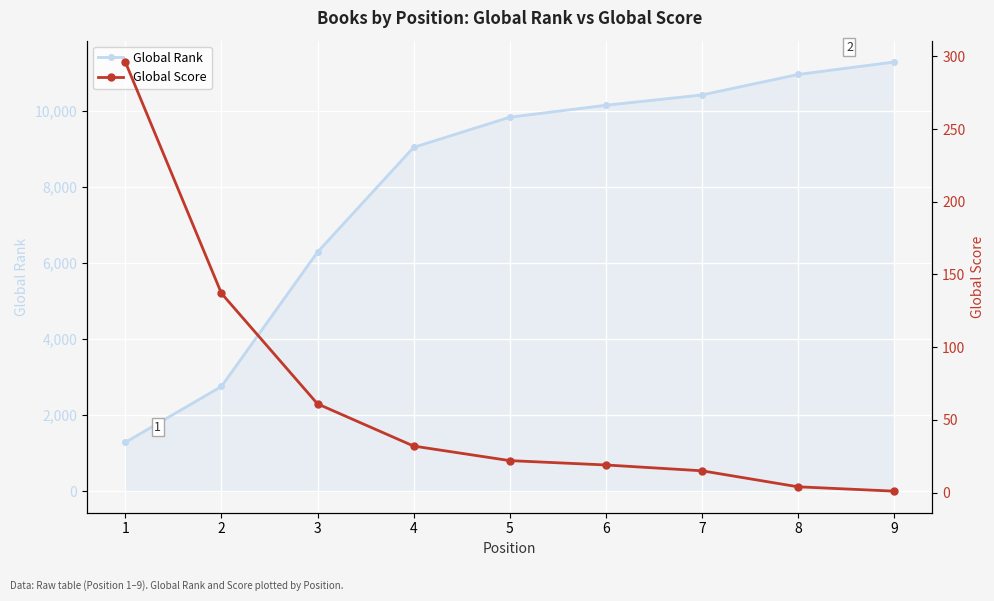

At which label does Global Rank first exceed 9828?

6